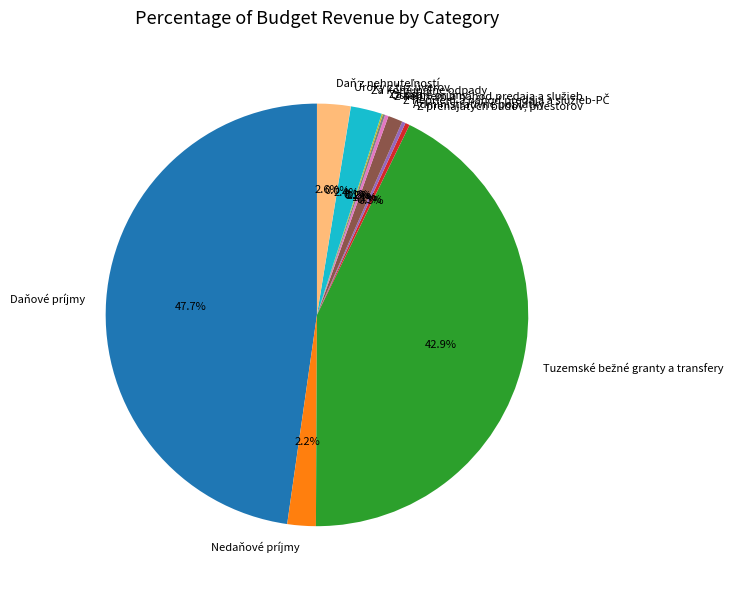

Does Z prenajatých budov, priestorov account for over 50% of the chart?

No